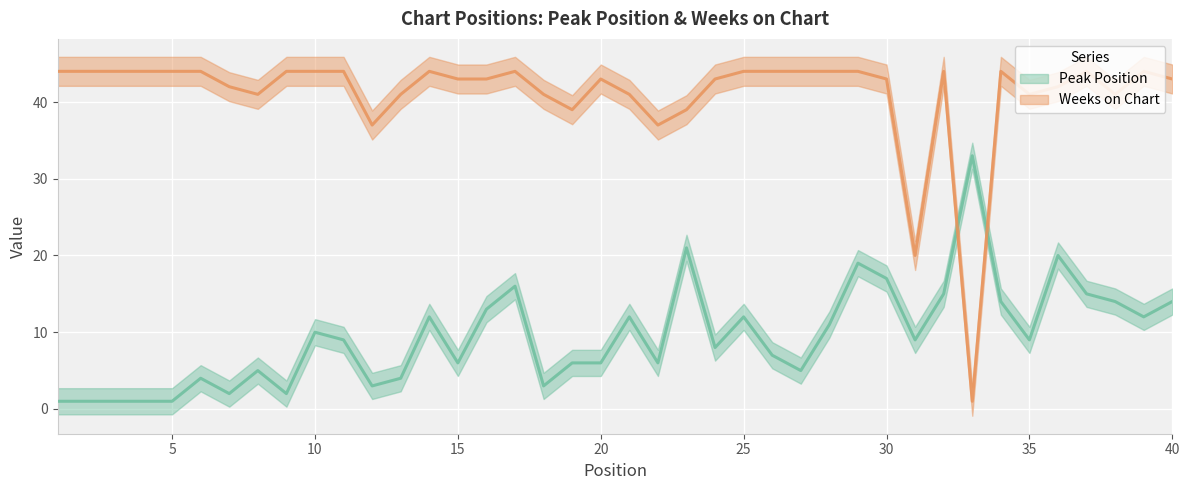

The Peak Position series shows 12 at 21. True or false?

True